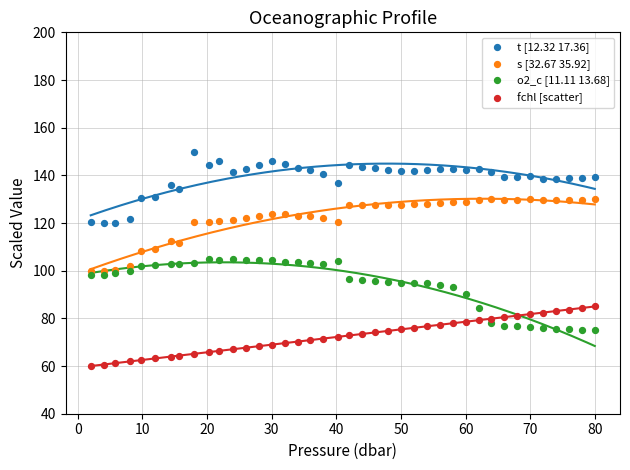

Which series reaches the maximum Y coordinate?

t [12.32 17.36]